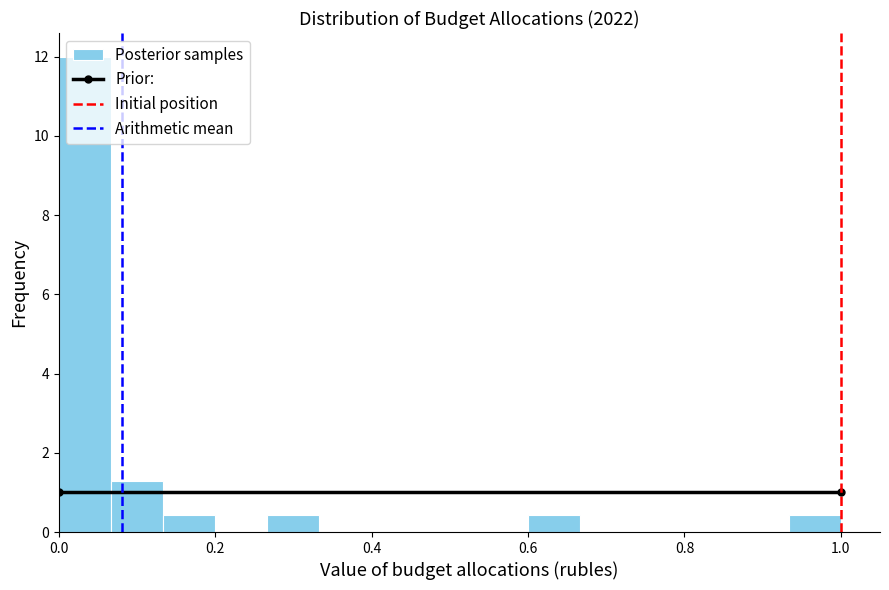

Read against the x-axis, roughly where is the centre of the tallest bar?

0.04